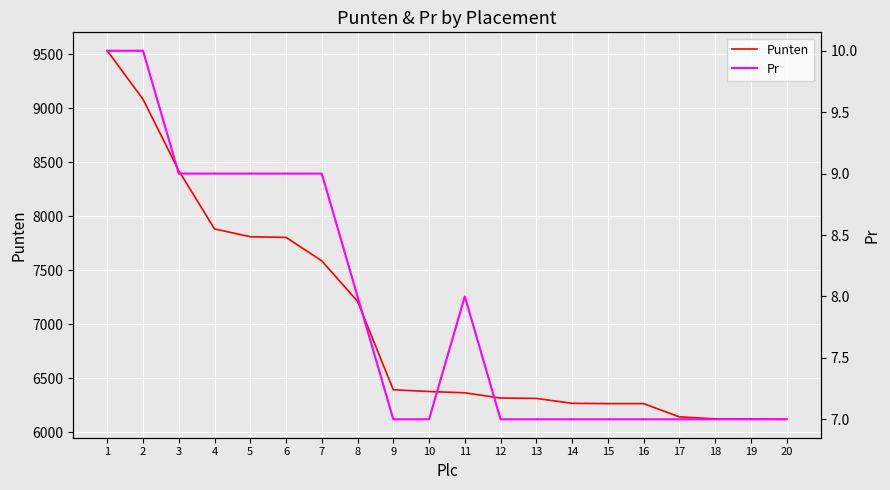

How many series are shown in this chart?

2